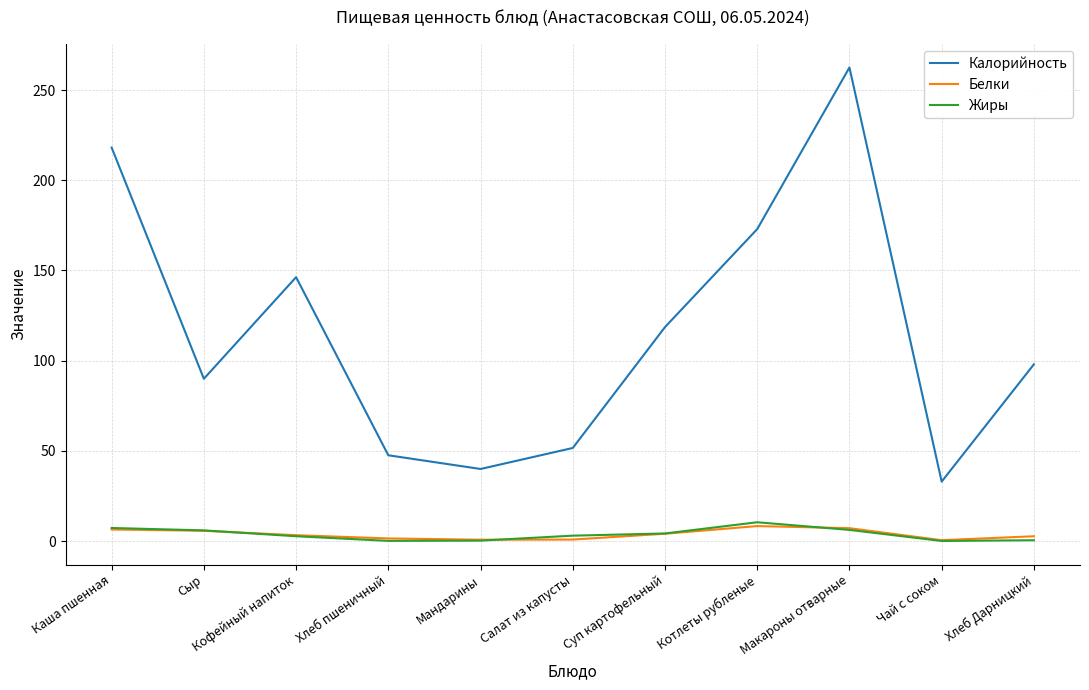

Is it true that Жиры equals 6.0 at Сыр?

True